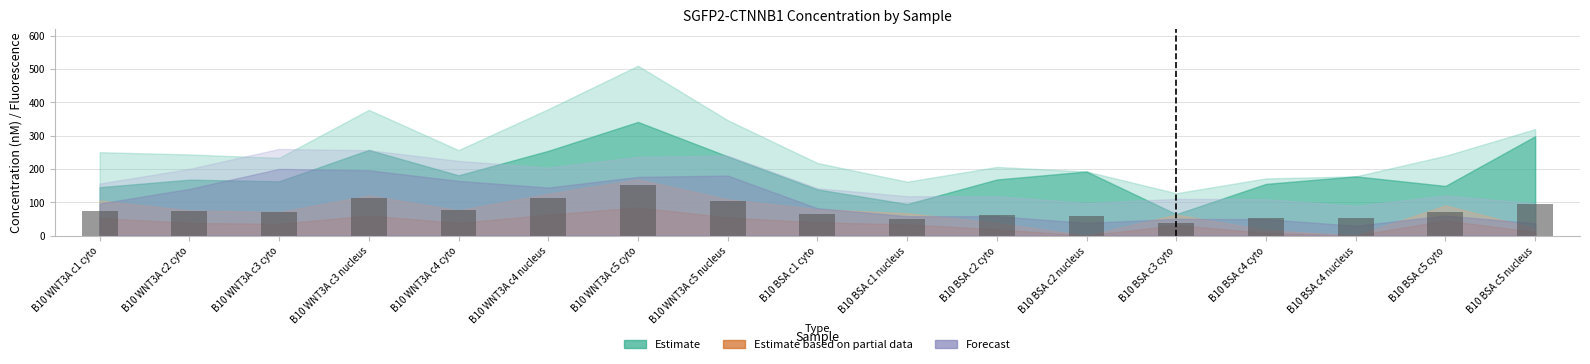

Which has a higher value, B10 WNT3A c3 cyto or B10 BSA c3 cyto?

B10 WNT3A c3 cyto